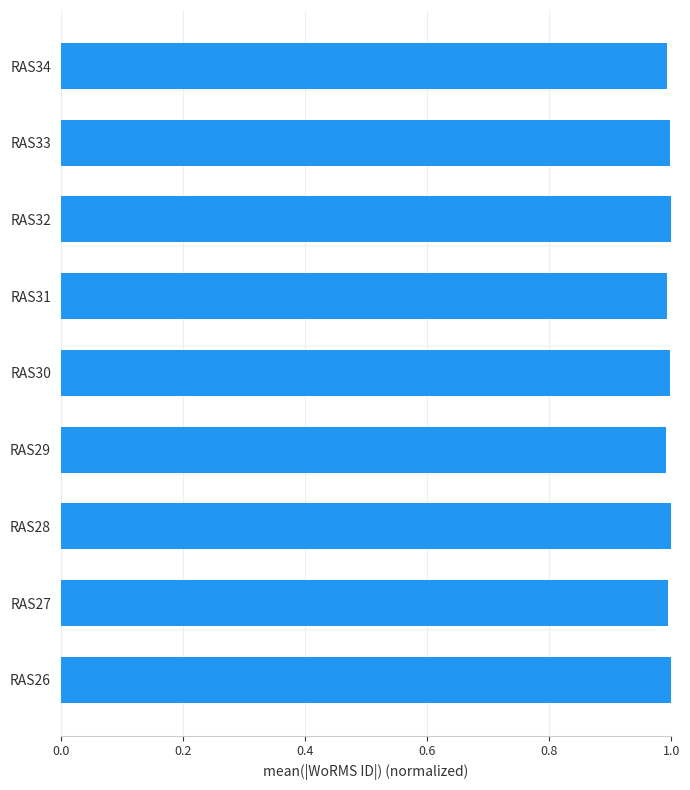

What is the greatest value displayed?

1.0